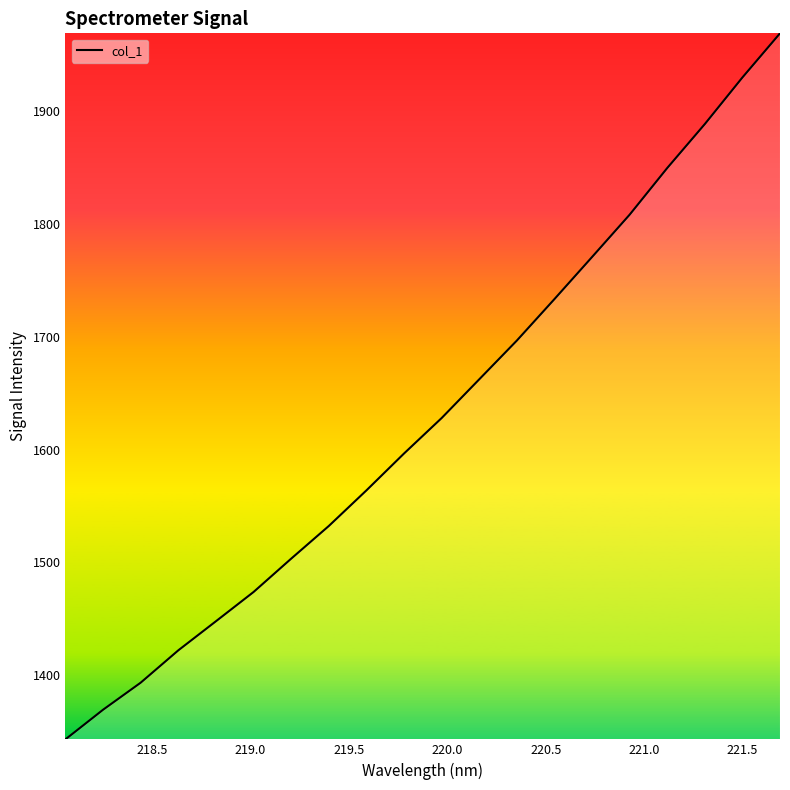

What is the smallest value displayed?

1343.3